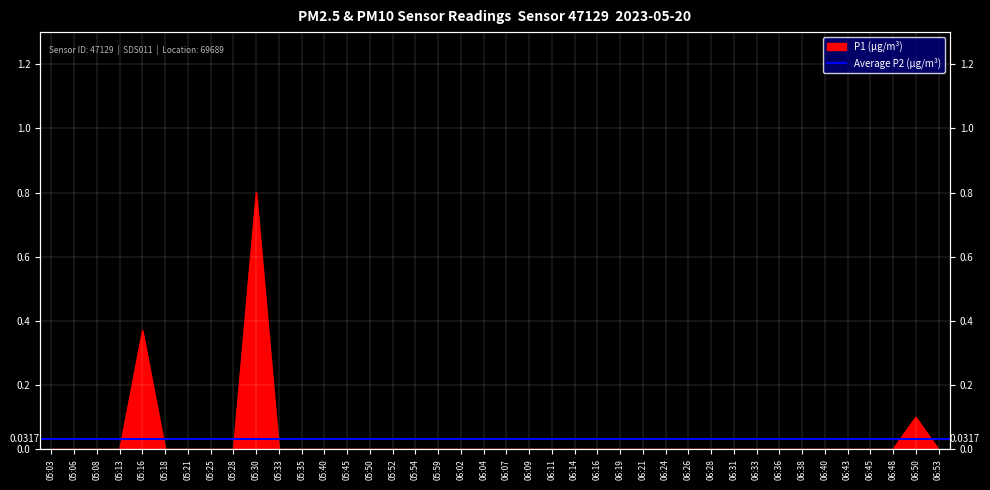

Reading left to right, what are all the values shown in this chart?

0.0	0.0	0.0	0.0	0.4	0.0	0.0	0.0	0.0	0.8	0.0	0.0	0.0	0.0	0.0	0.0	0.0	0.0	0.0	0.0	0.0	0.0	0.0	0.0	0.0	0.0	0.0	0.0	0.0	0.0	0.0	0.0	0.0	0.0	0.0	0.0	0.0	0.0	0.1	0.0